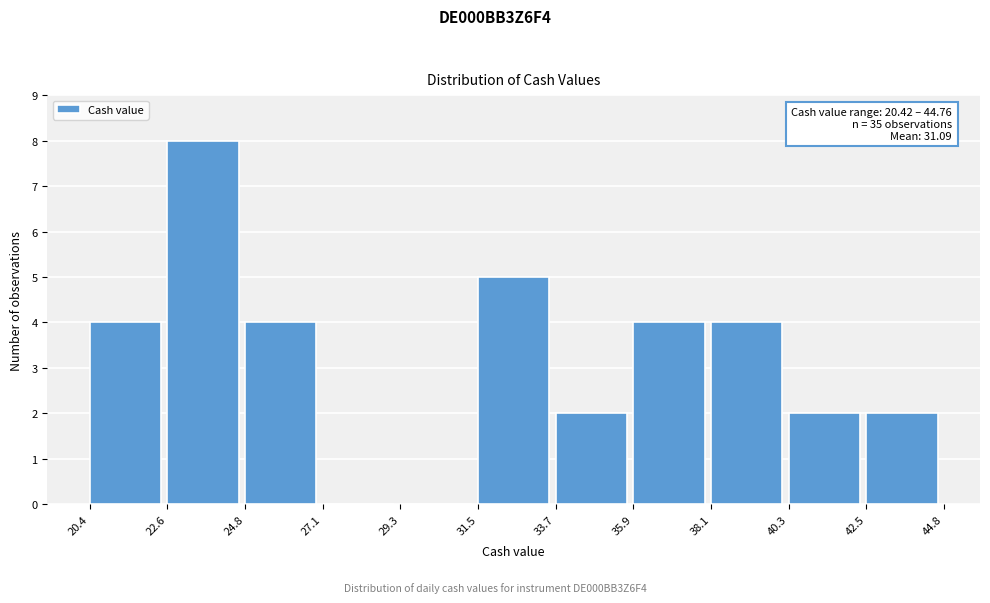

Over which range of the x-axis is the bar tallest?

22.6 to 24.8